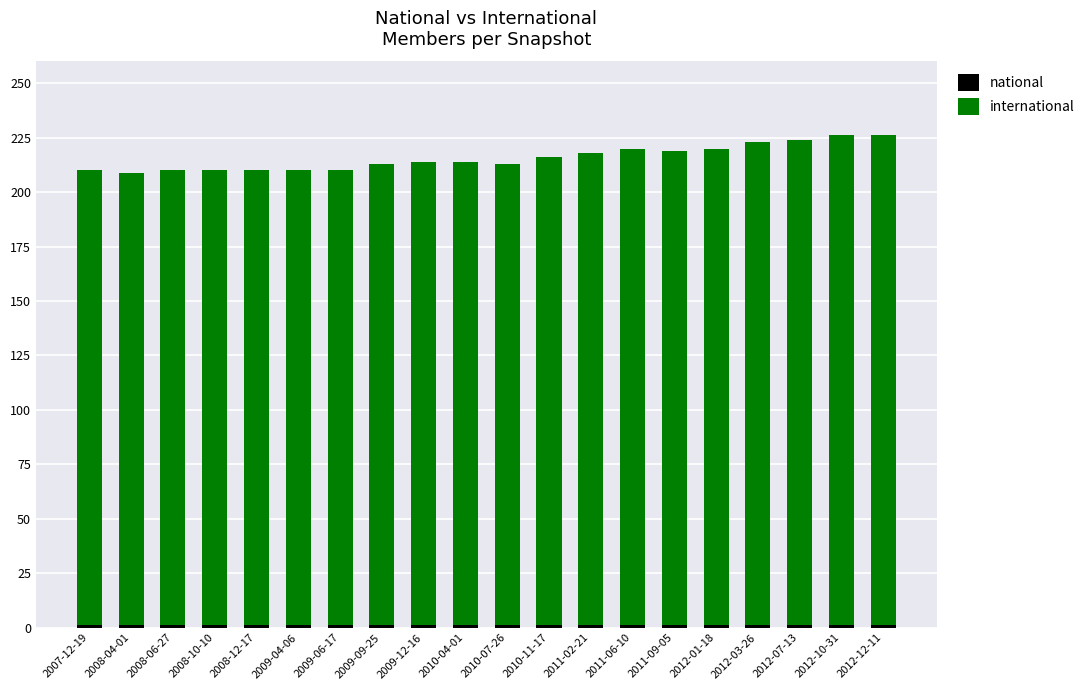

Is it true that national equals 1 at 2010-07-26?

True